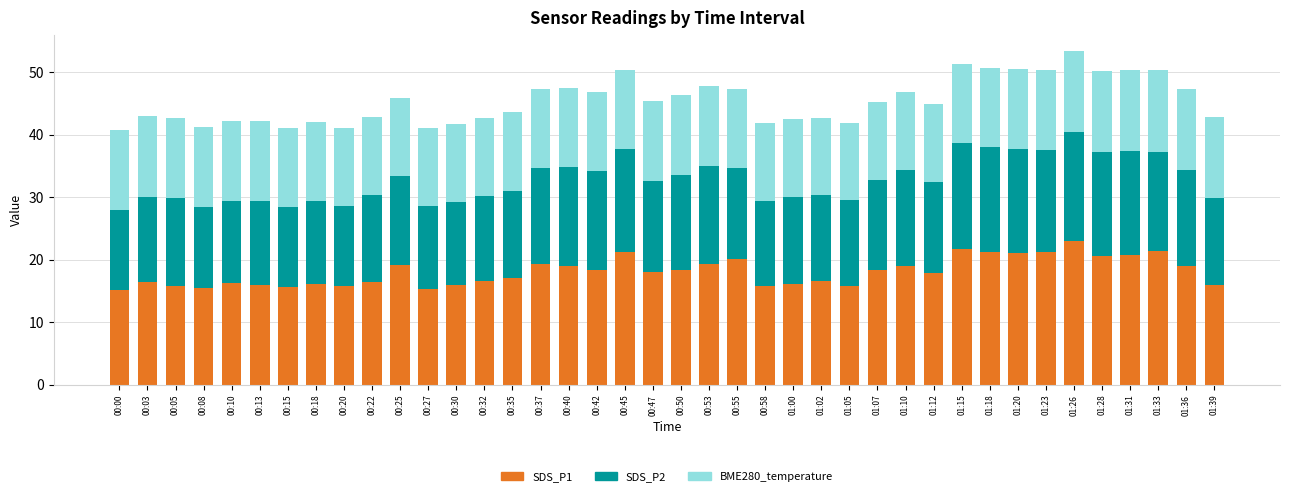

What is the minimum value for SDS_P1?

15.1